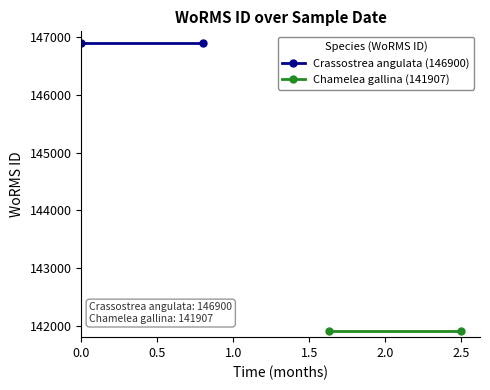

Which series has the largest total across all categories?

Crassostrea angulata (146900)